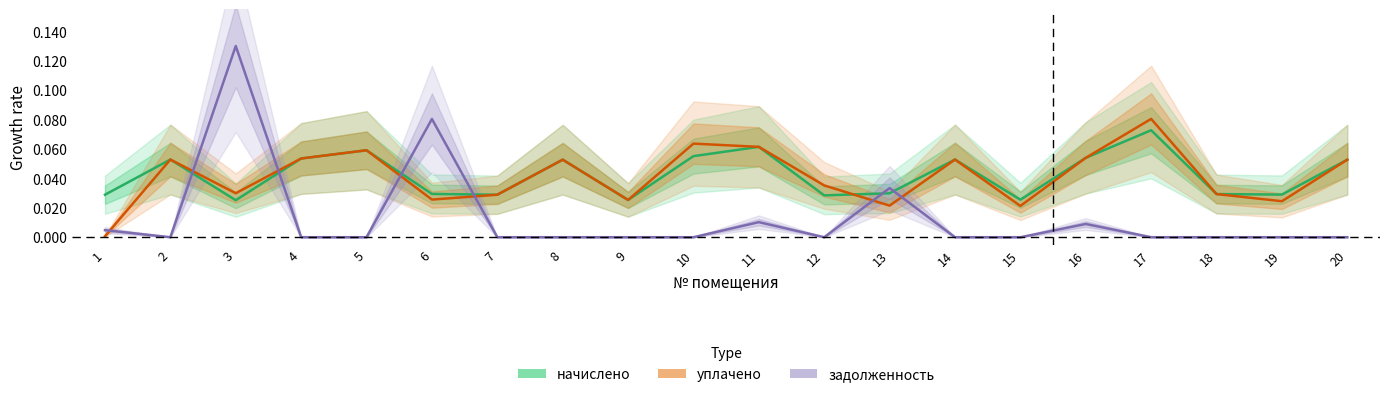

Does the chart display data point markers on the line(s)?

No